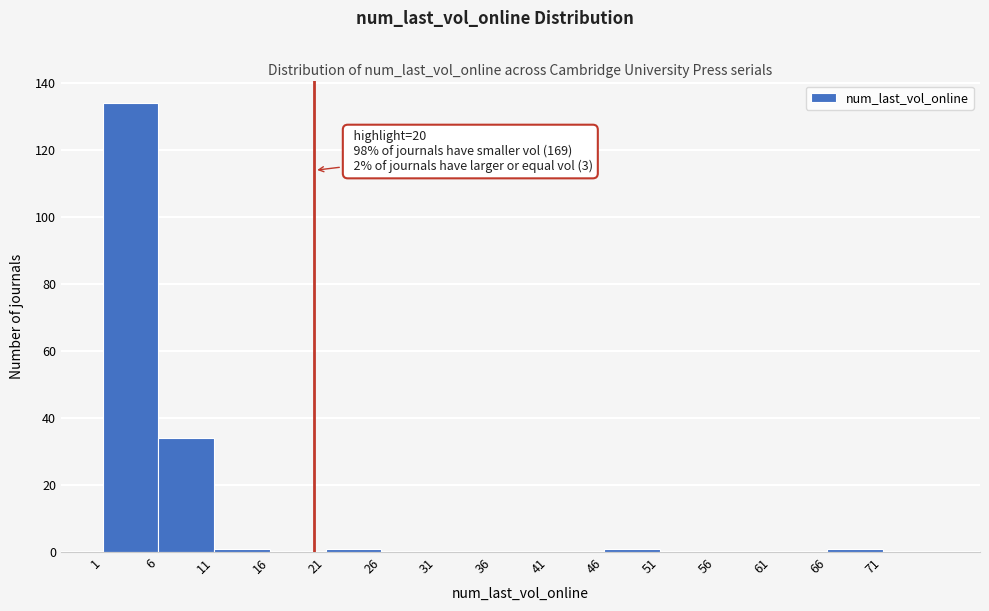

Which range on the x-axis has the tallest bar?

1 to 6